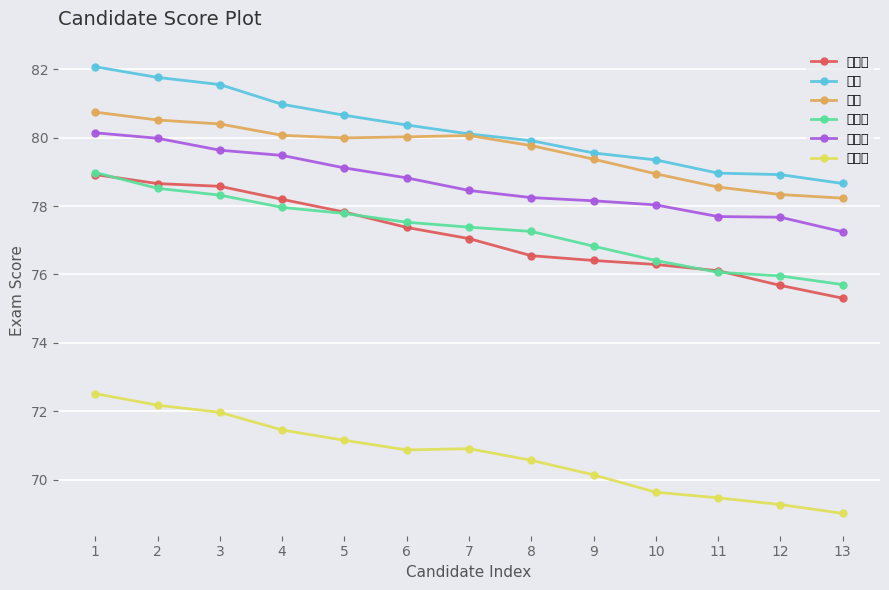

Where is 王静 nearest to the value 80?

8